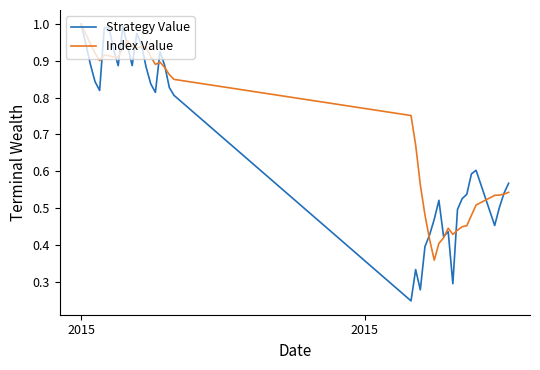

Which series has the widest spread of values?

Strategy Value